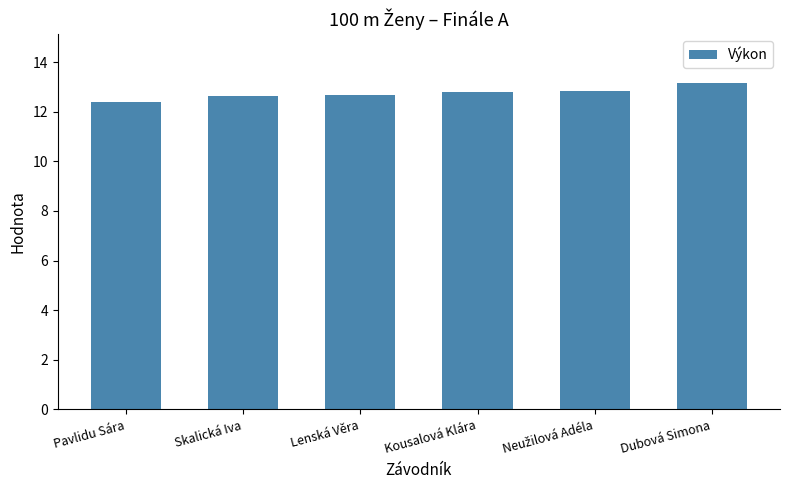

What position from the right is Lenská Věra?

4